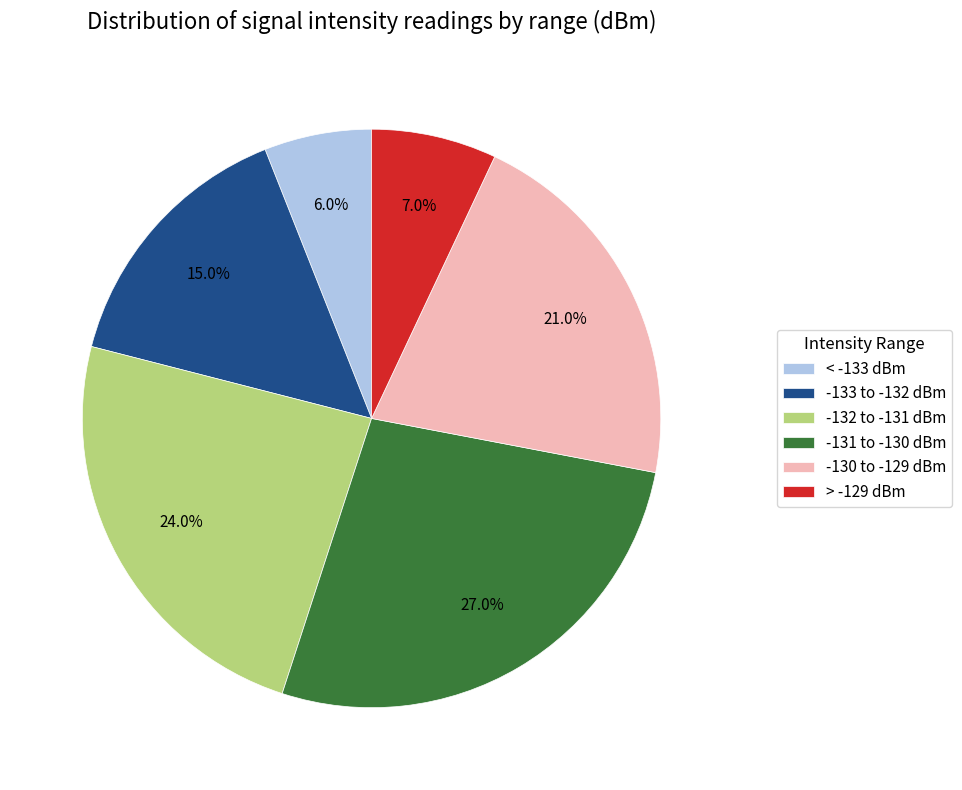

Which category has the smallest portion of the pie?

< -133 dBm